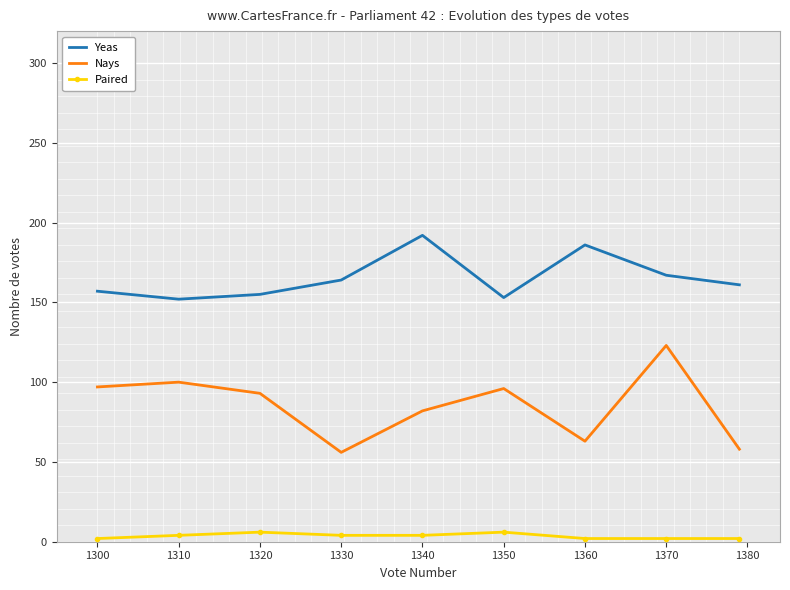

Which series has the largest range (max minus min)?

Nays